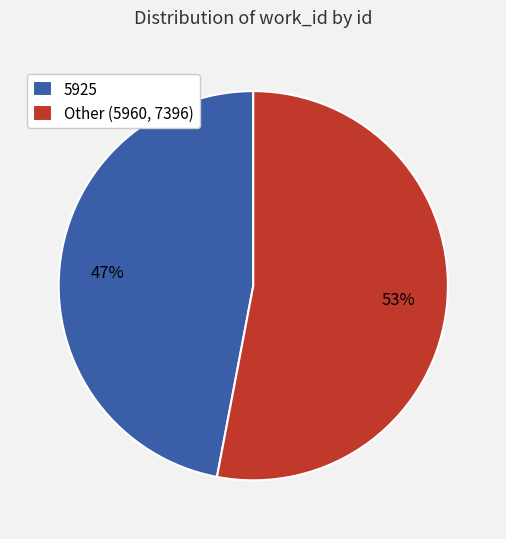

To the nearest percent, what is the average slice percentage?

50%